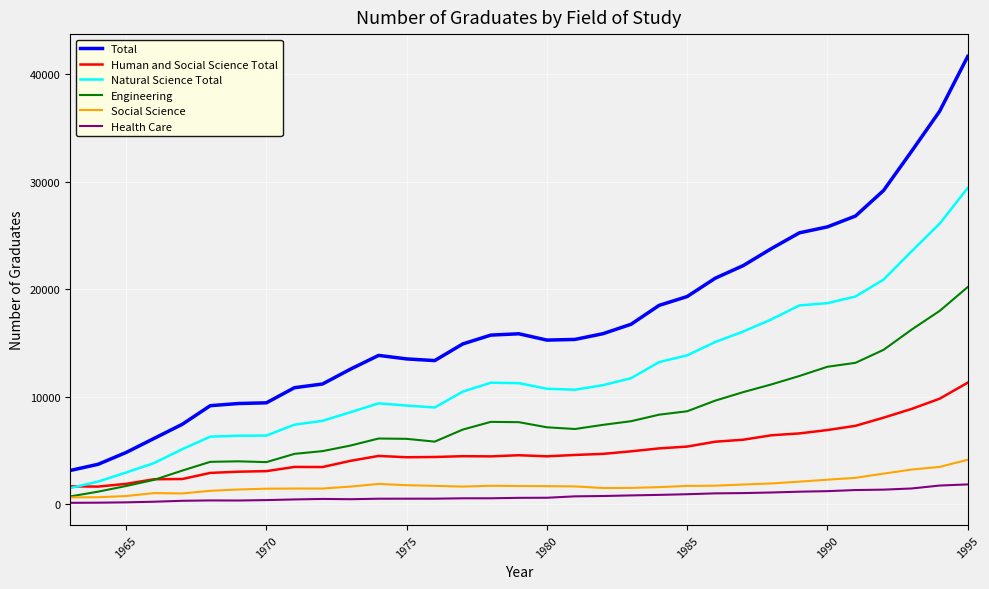

Which series has the largest total across all categories?

Total